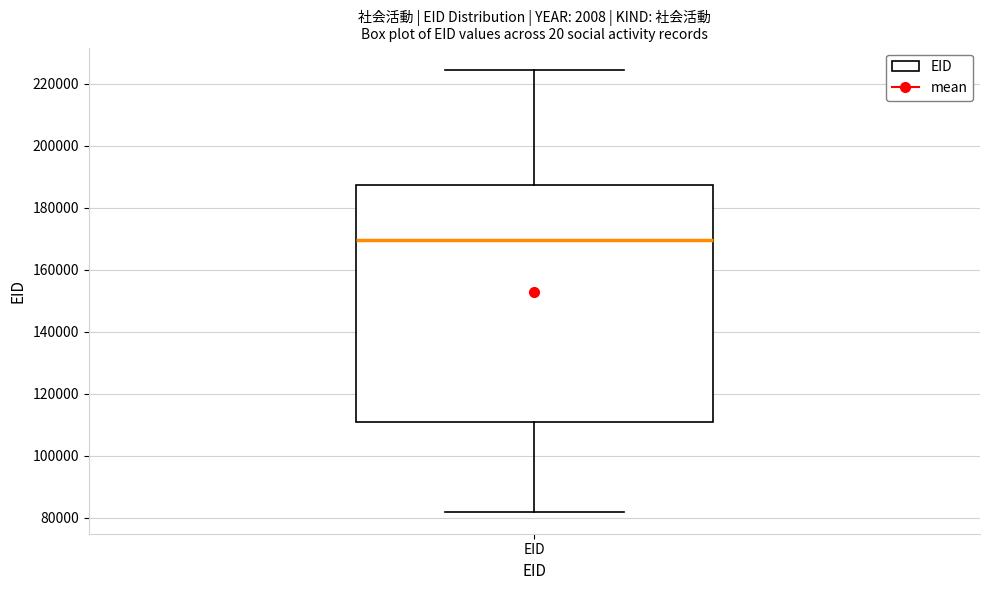

Read this box plot against the y-axis: the position of the median line, the range covered by the box, and the ends of both whiskers. The values are not printed on the chart, so give them approximately, as read against the axis.

median 170000, box 112000 to 188000, whiskers 82000 to 224000